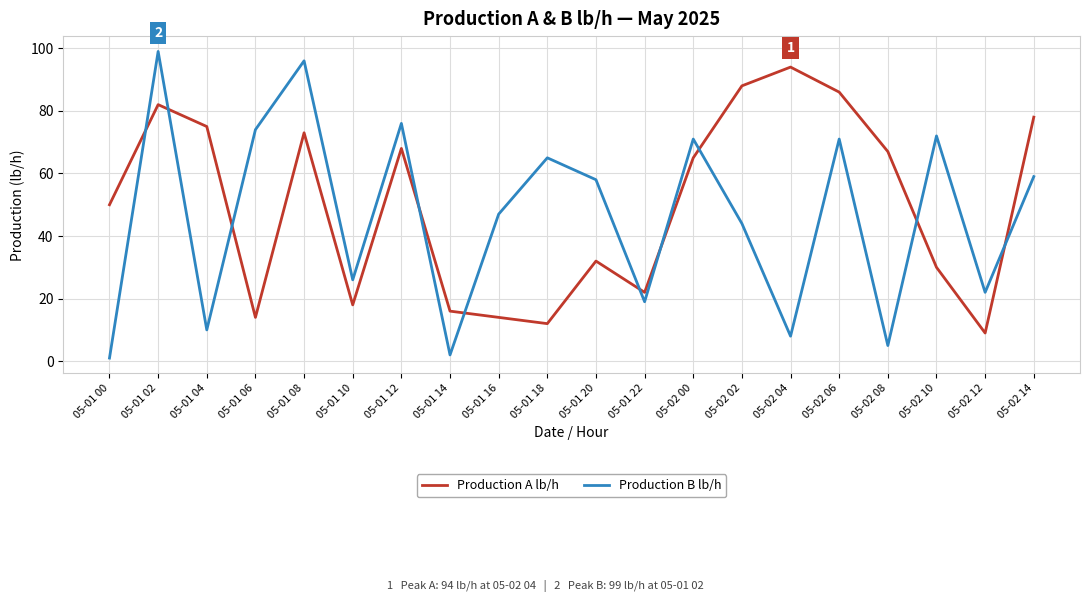

Which series ends up on top after the final intersection of Production B lb/h and Production A lb/h?

Production A lb/h